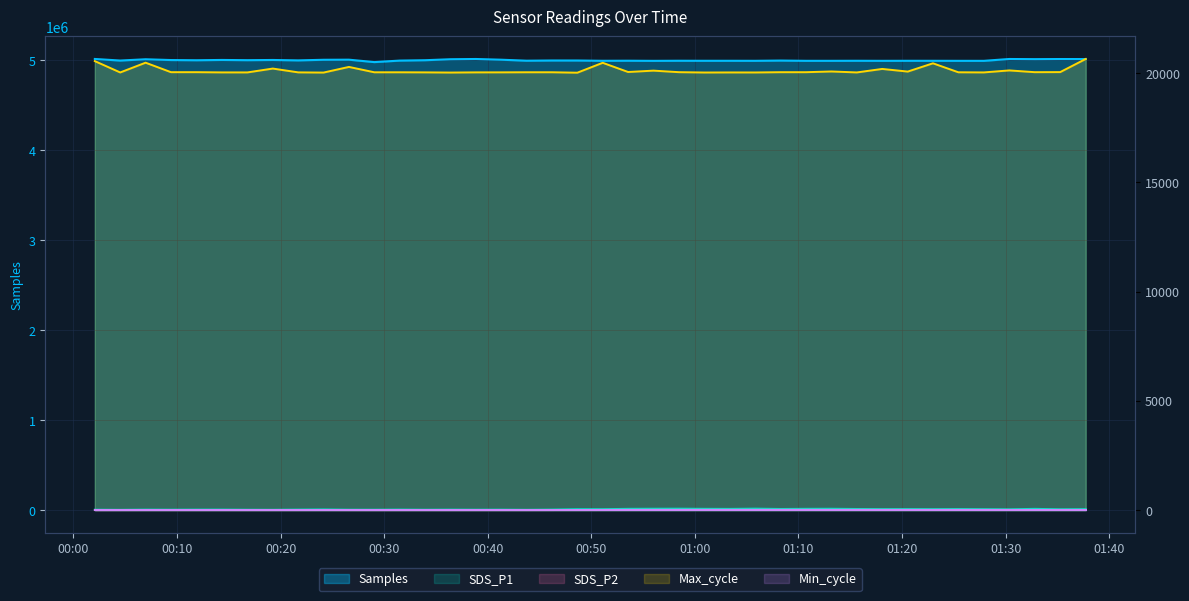

What value does the Max_cycle series have at 2022/03/21 00:24:09?

20024.0